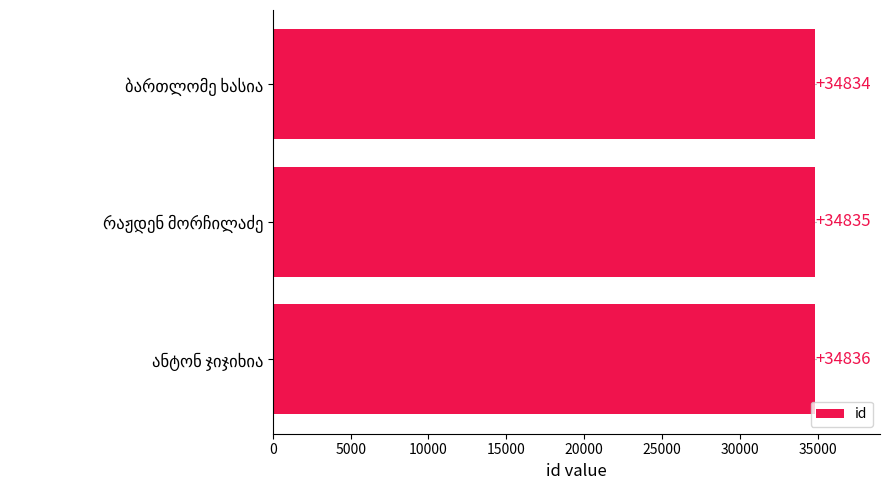

What is the maximum value shown in the chart?

34836